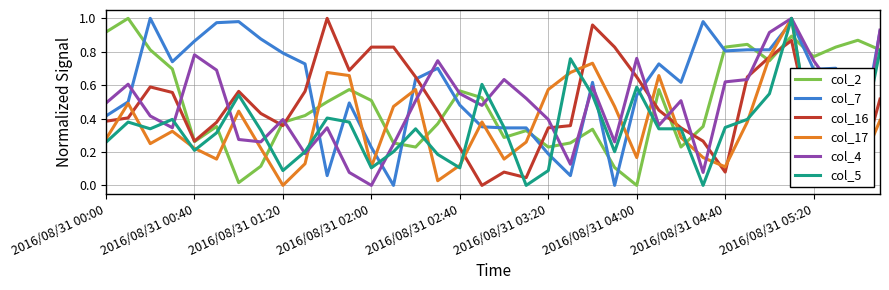

Does the chart have visible grid lines?

Yes